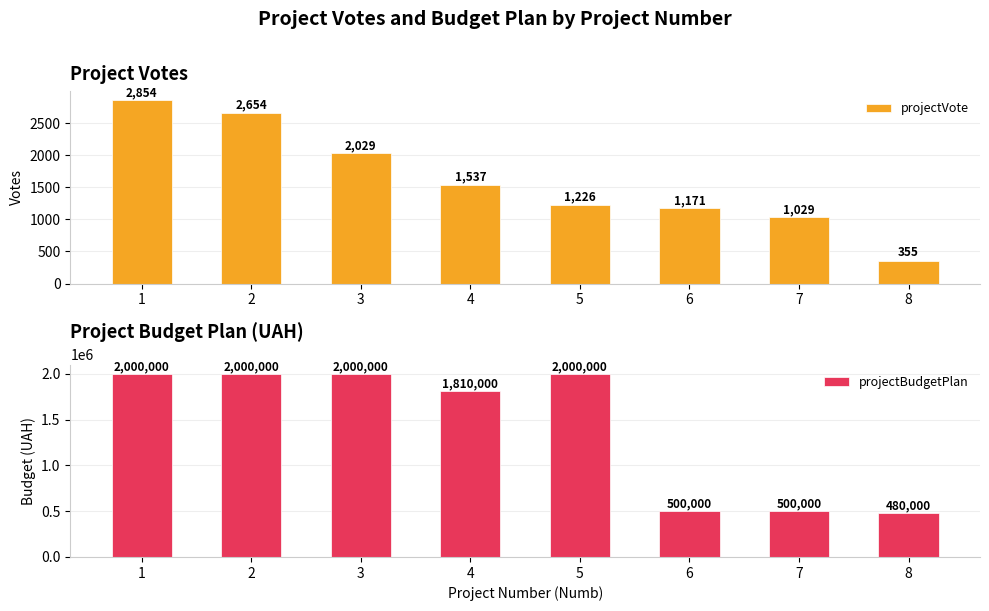

Which series changed the most between 4 and 7?

projectBudgetPlan